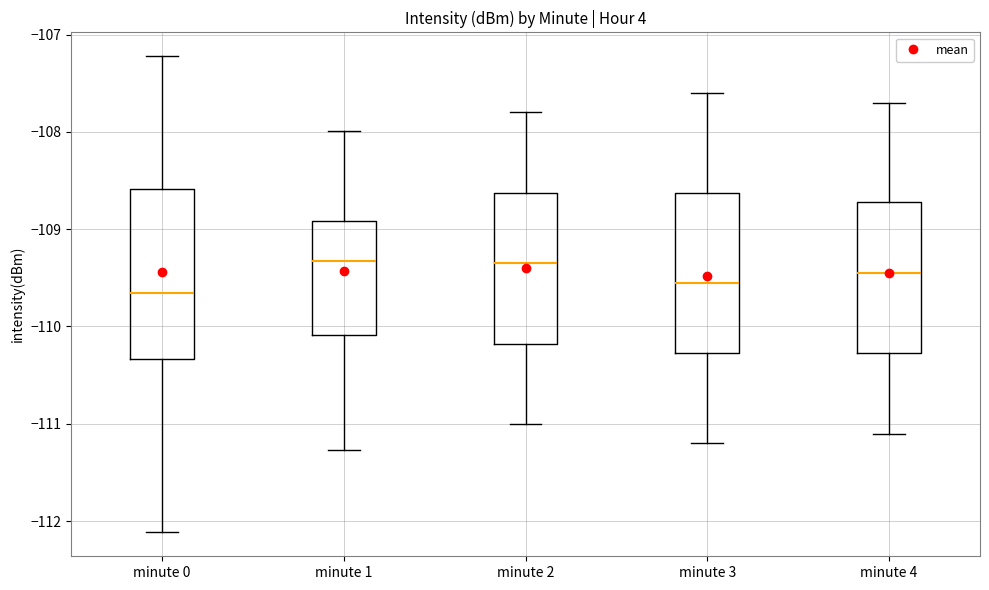

Where does the lower whisker of the box for minute 0 end on the y-axis? The values are not printed on the chart, so give them approximately, as read against the axis.

-112.1